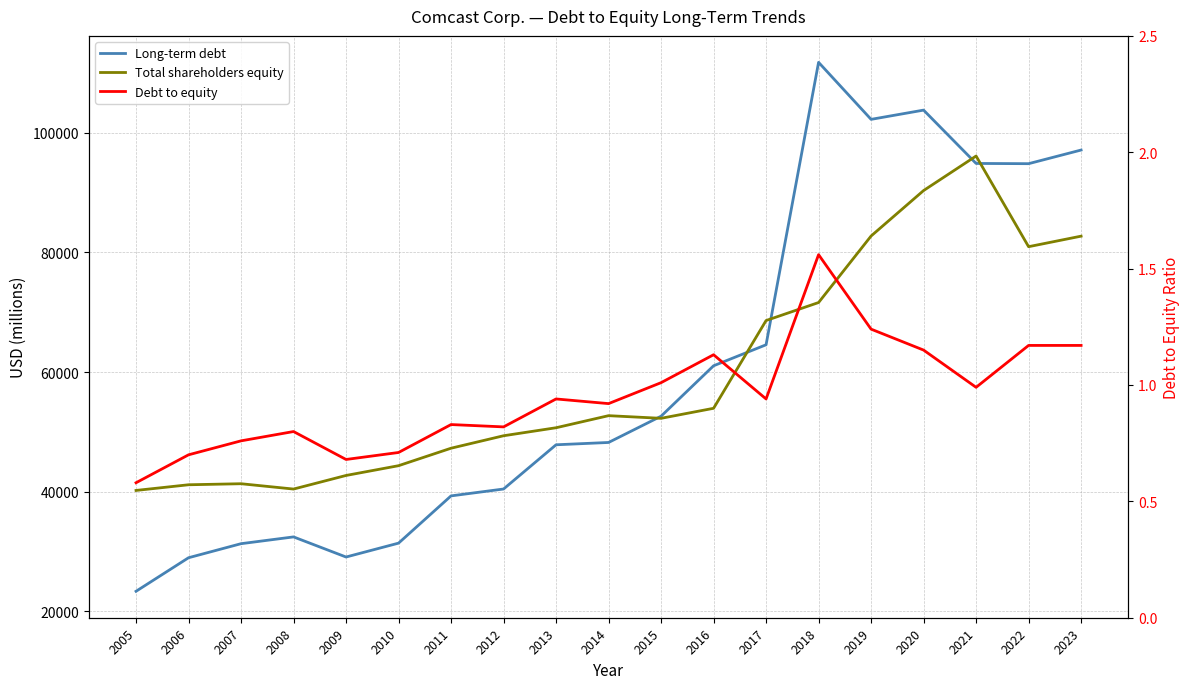

Count the number of data series in this chart.

3